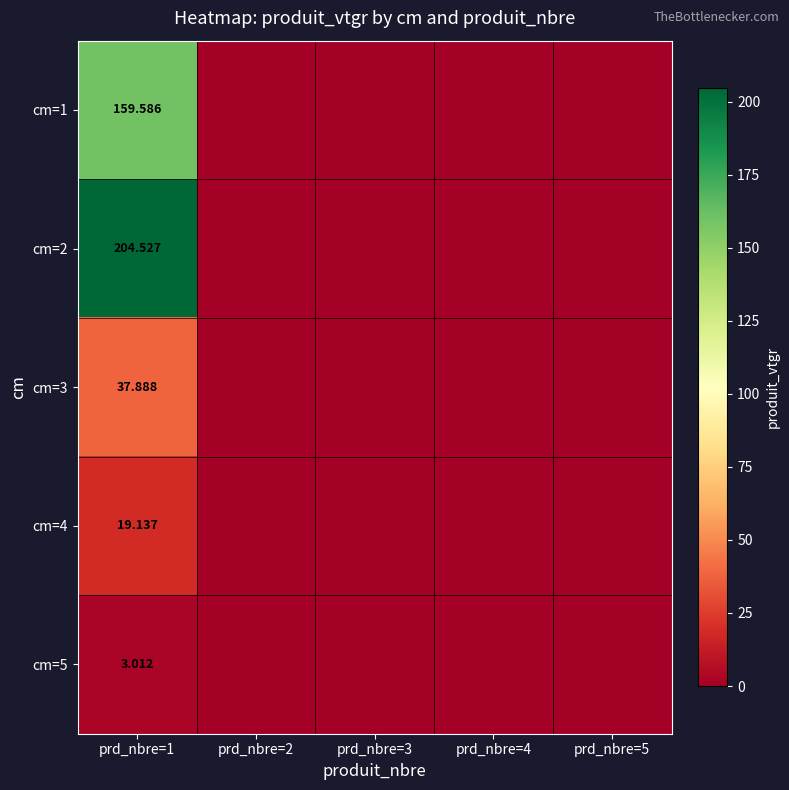

Which category has the lowest value across all series?

prd_nbre=2